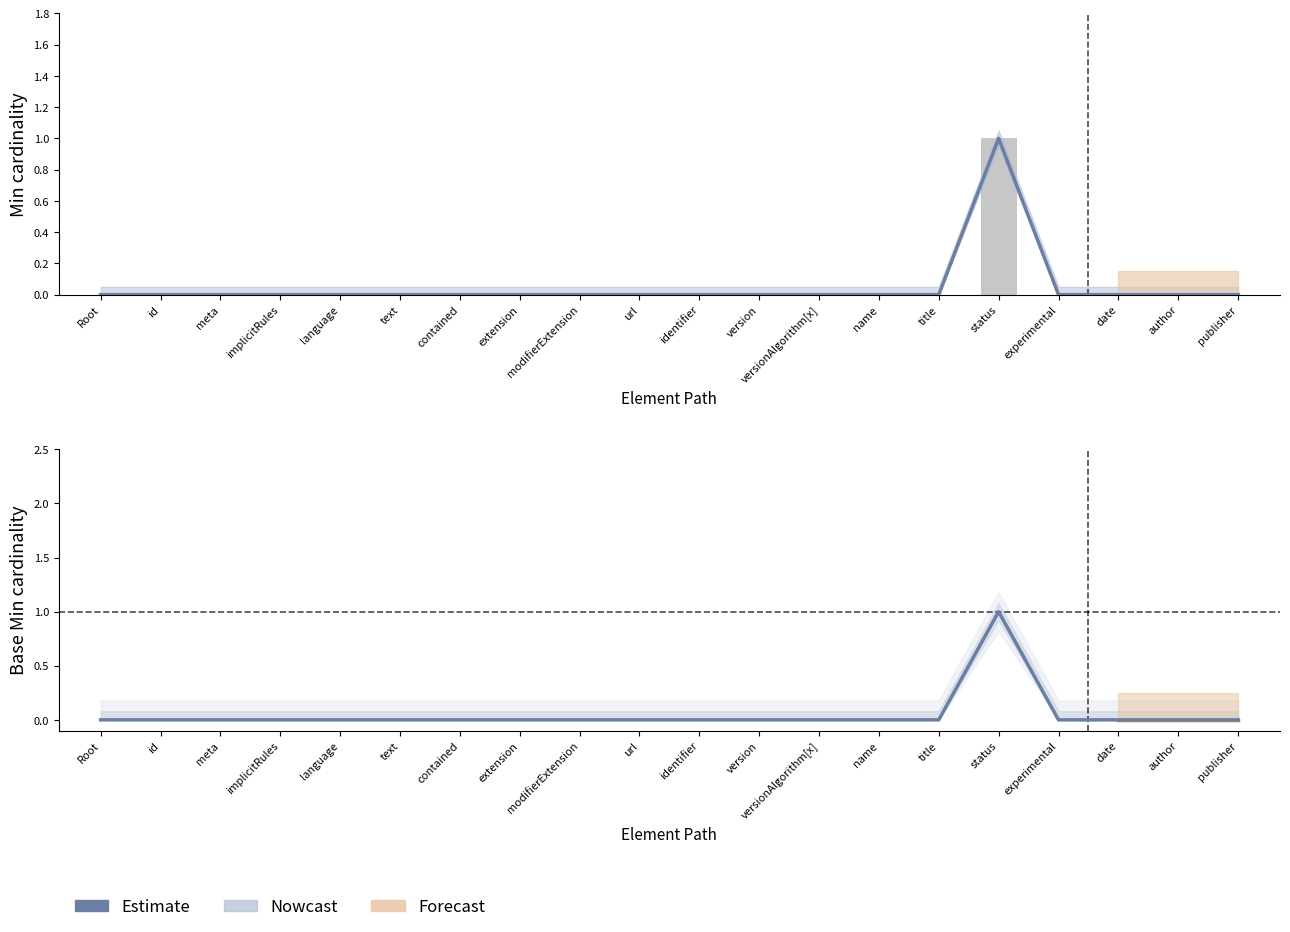

Which category has the lowest value in the Min series?

Root